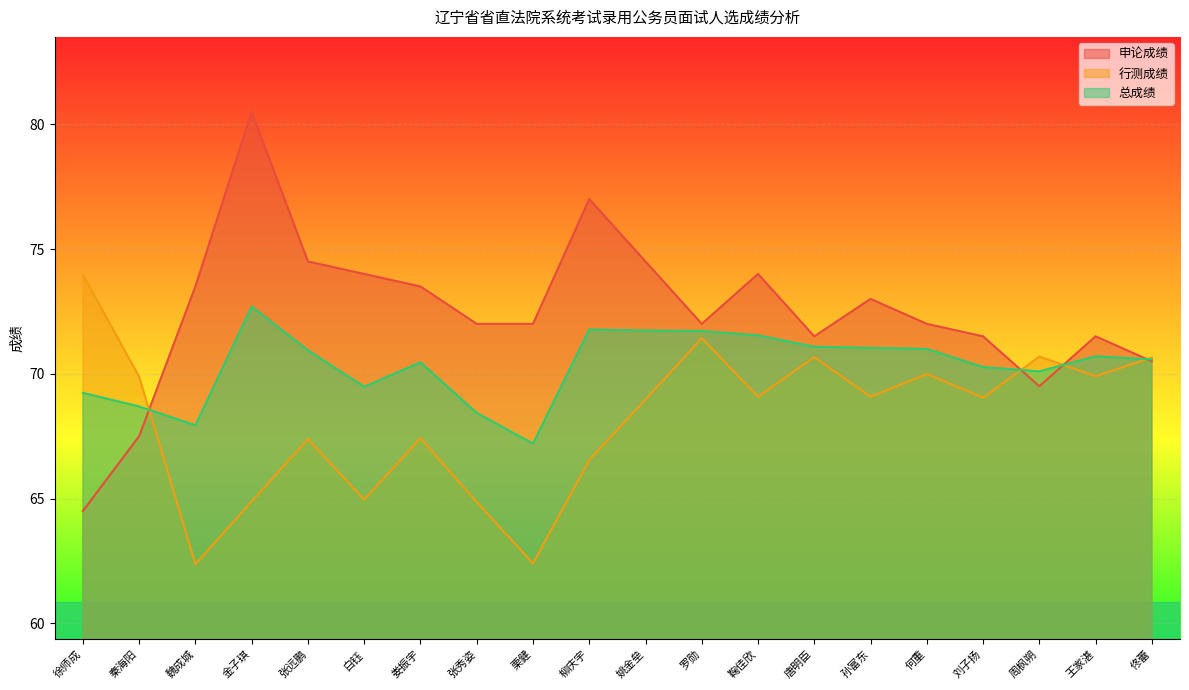

How many lines are shown in the chart?

3